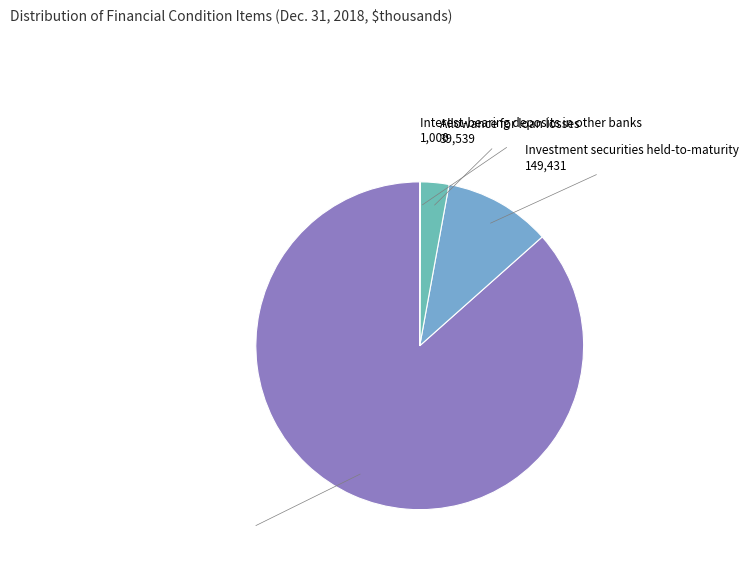

What is the smallest slice in the pie chart?

Interest-bearing deposits in other banks